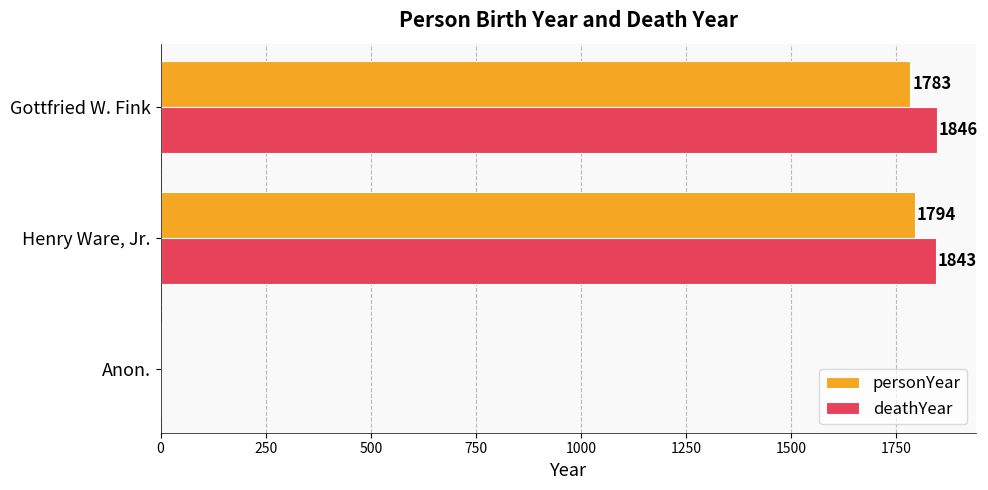

How many series are shown in this chart?

2